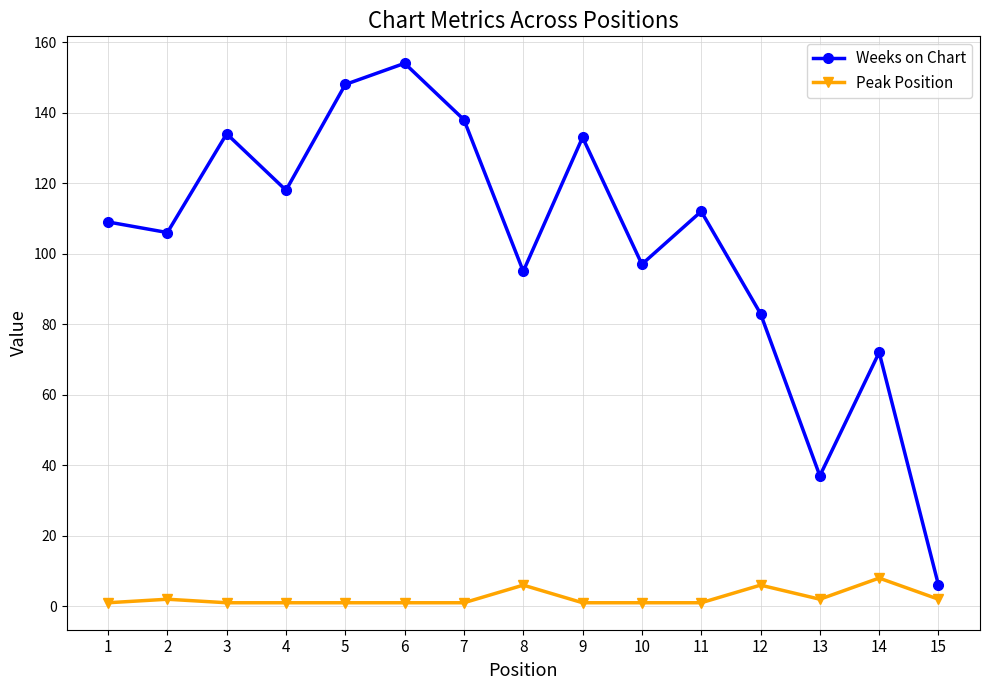

Which category has the lowest value in the Weeks on Chart series?

15